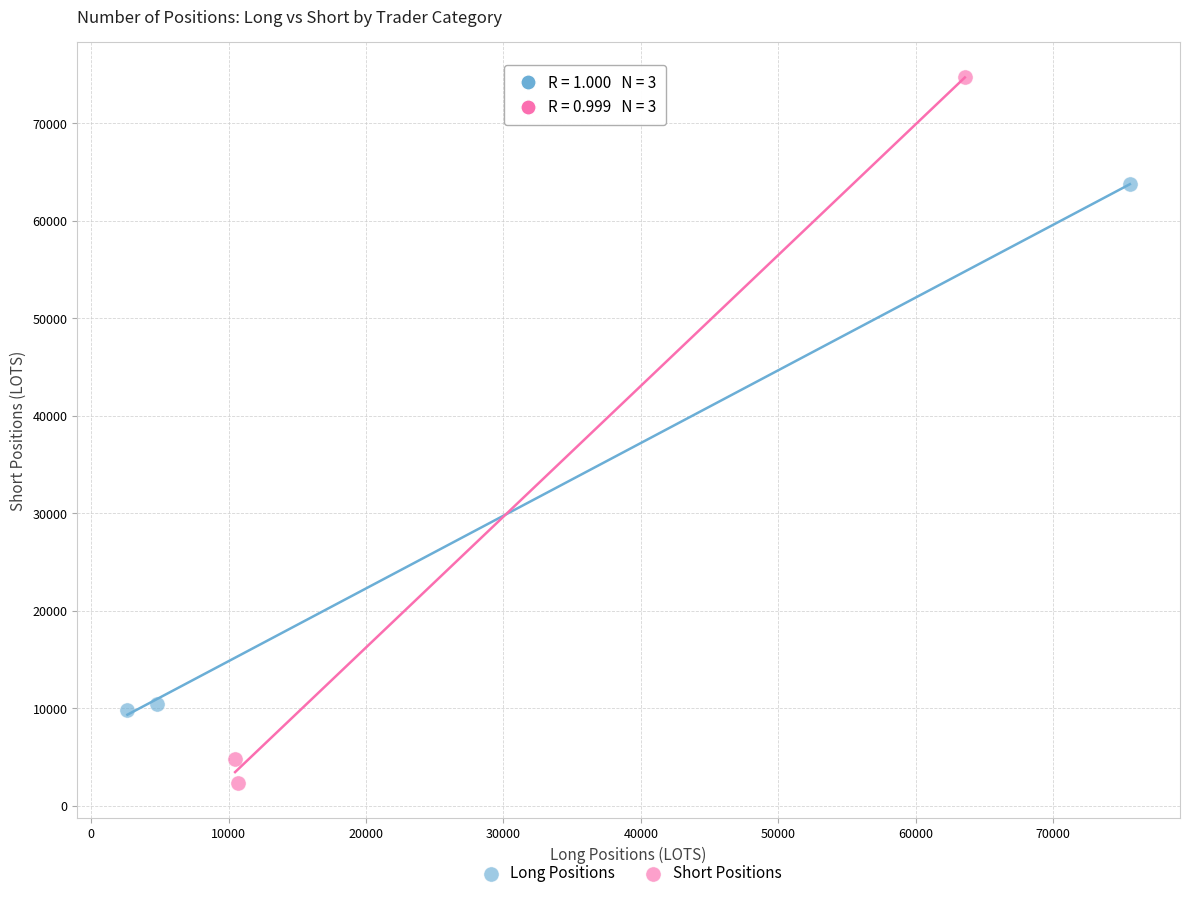

Which series reaches the minimum Y coordinate?

Short Positions